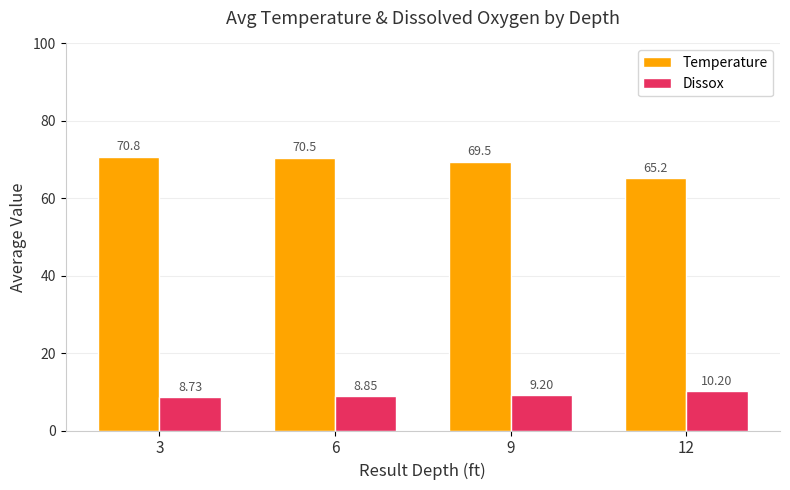

Is the value of Dissox at 6 greater than the value of Temperature at 12?

No